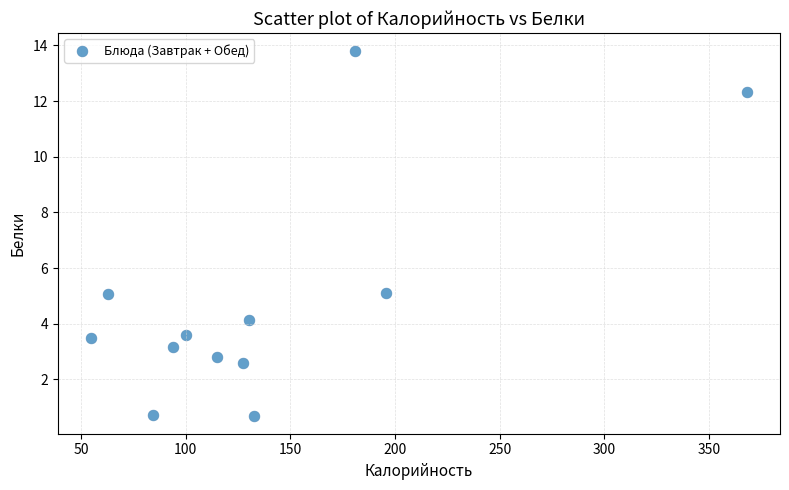

What is the average X value?

137.2